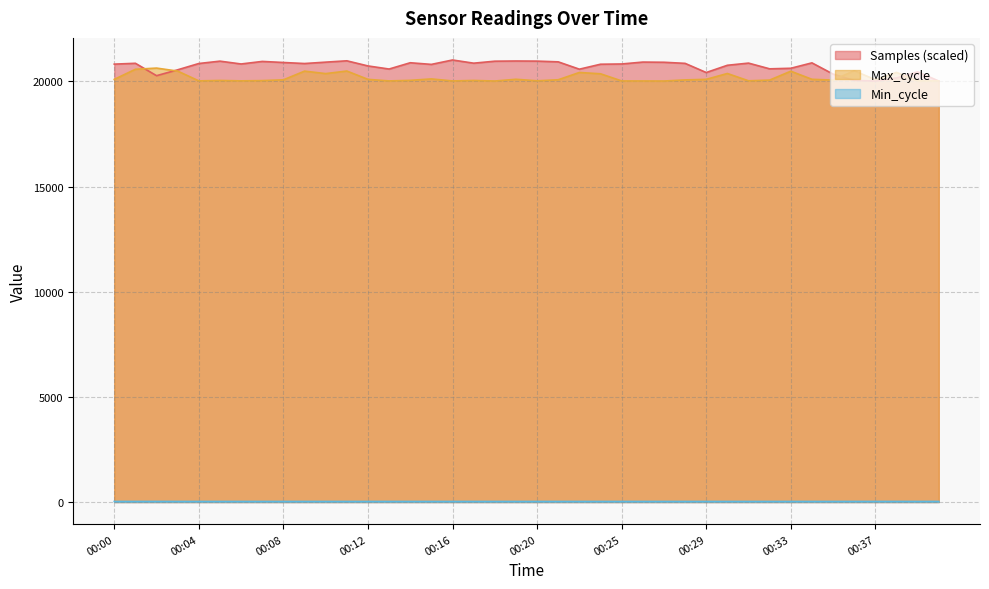

Rank the series by their maximum value, from highest to lowest.

Samples (scaled), Max_cycle, Min_cycle